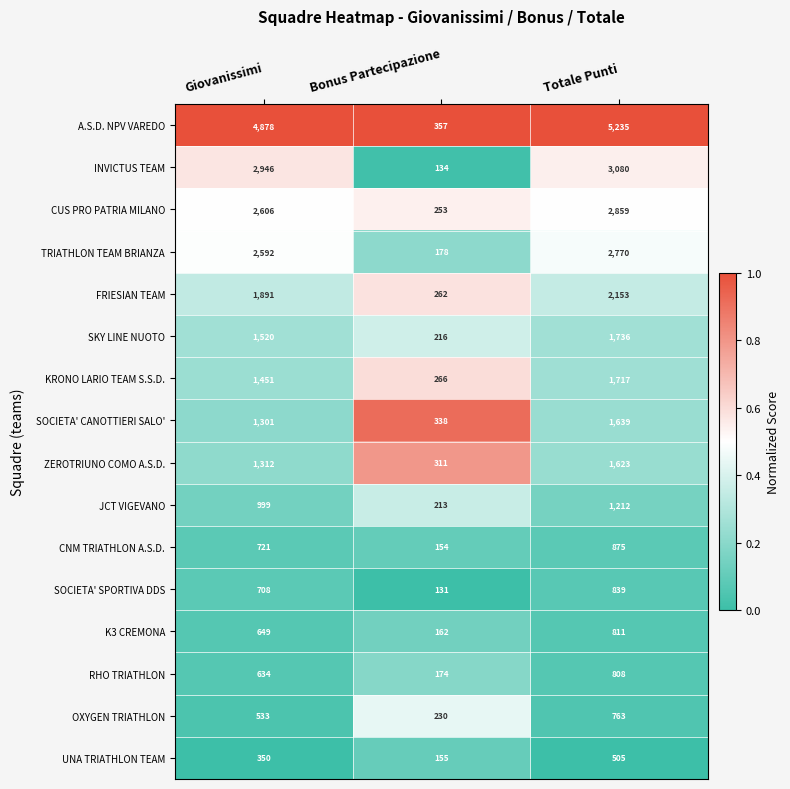

Which series changed the most between Giovanissimi and Bonus Partecipazione?

A.S.D. NPV VAREDO